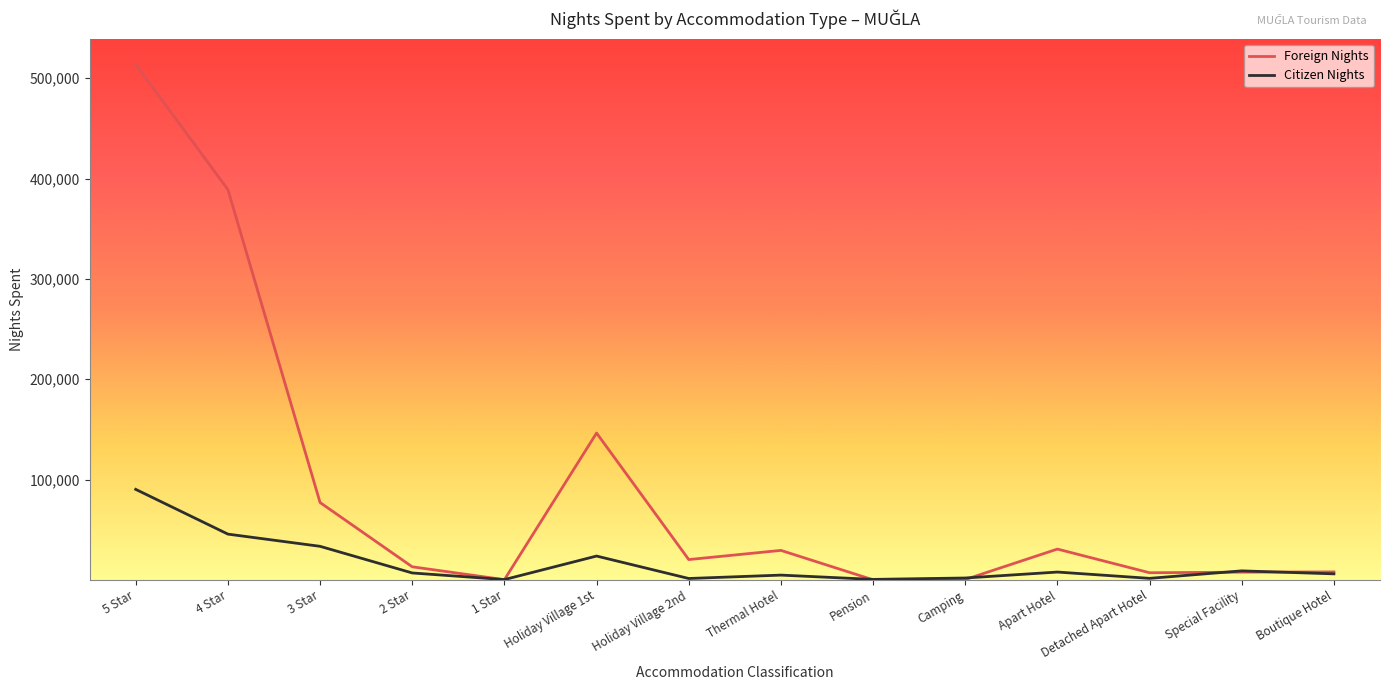

Which series has the largest total across all categories?

Foreign Nights